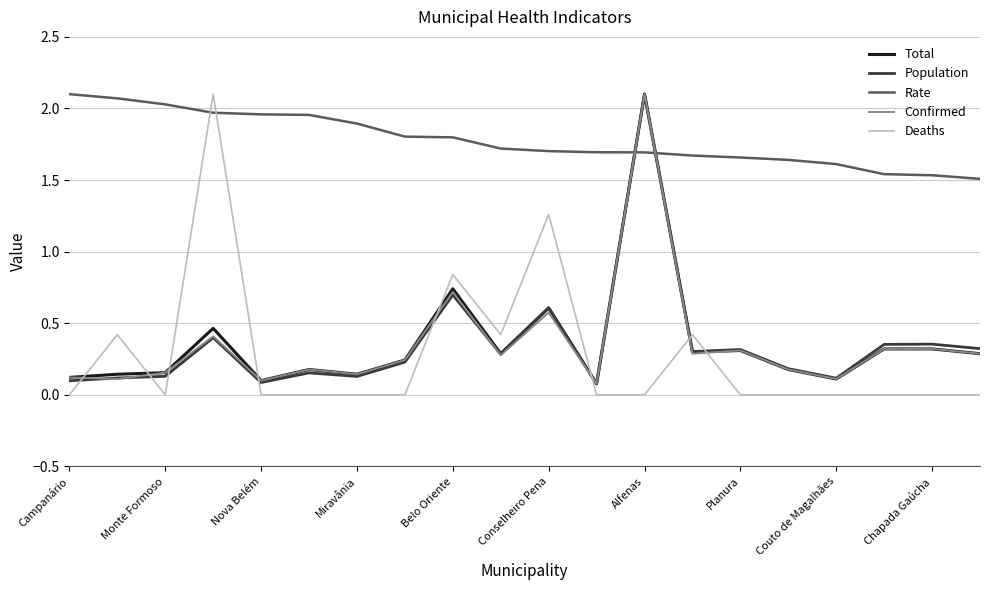

What is the greatest value displayed?

2.1